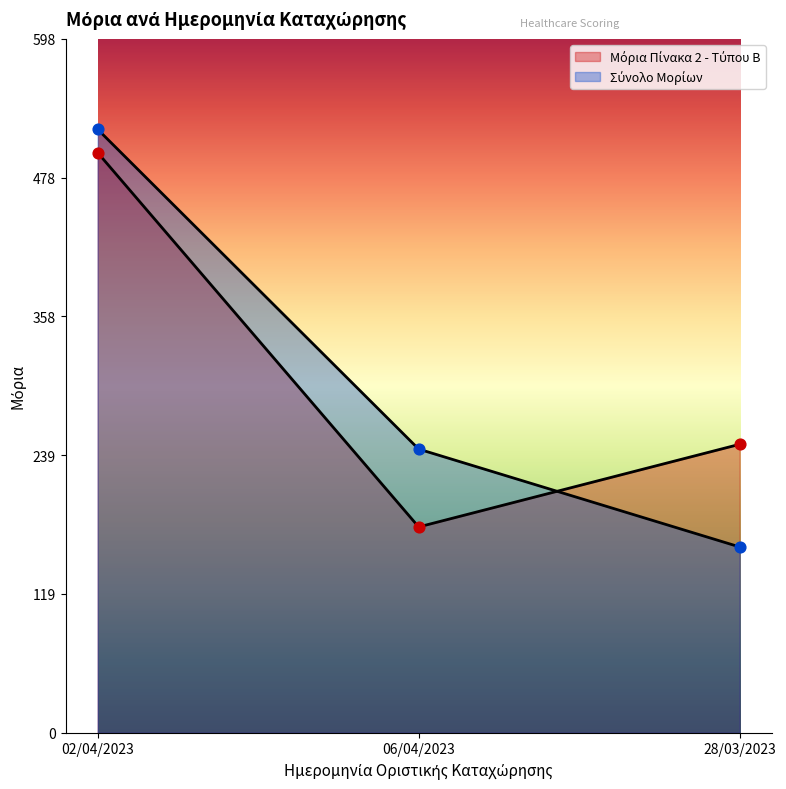

Which series has the largest total across all categories?

Μόρια Πίνακα 2 - Τύπου Β